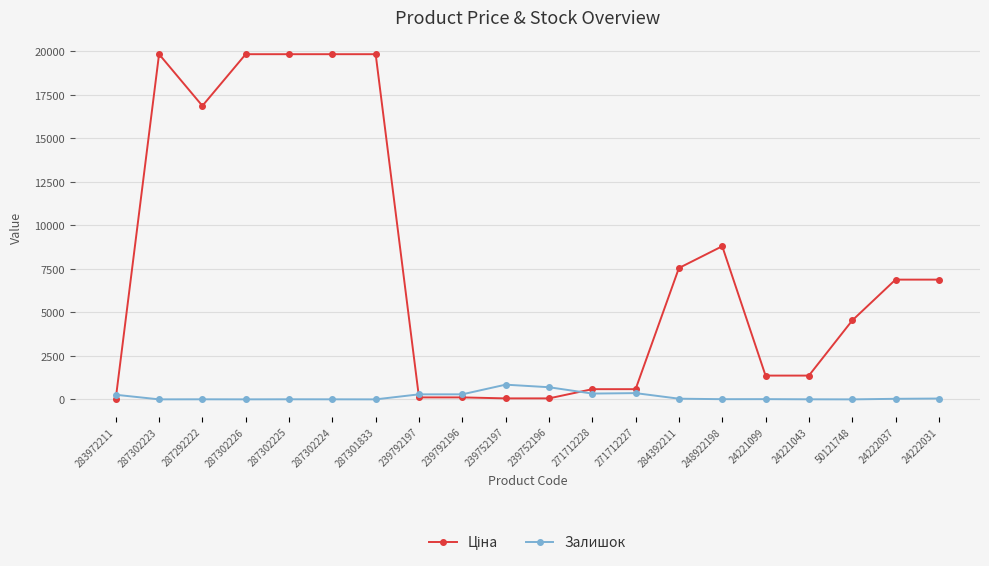

At how many categories does at least one series exceed 14219?

6